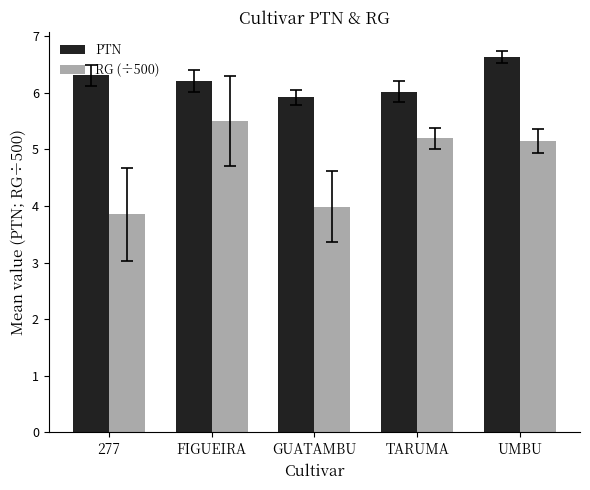

Reading left to right, transcribe all the data shown in this chart.

PTN: 6.3	6.2	5.9	6.0	6.6
RG (÷500): 3.9	5.5	4.0	5.2	5.1